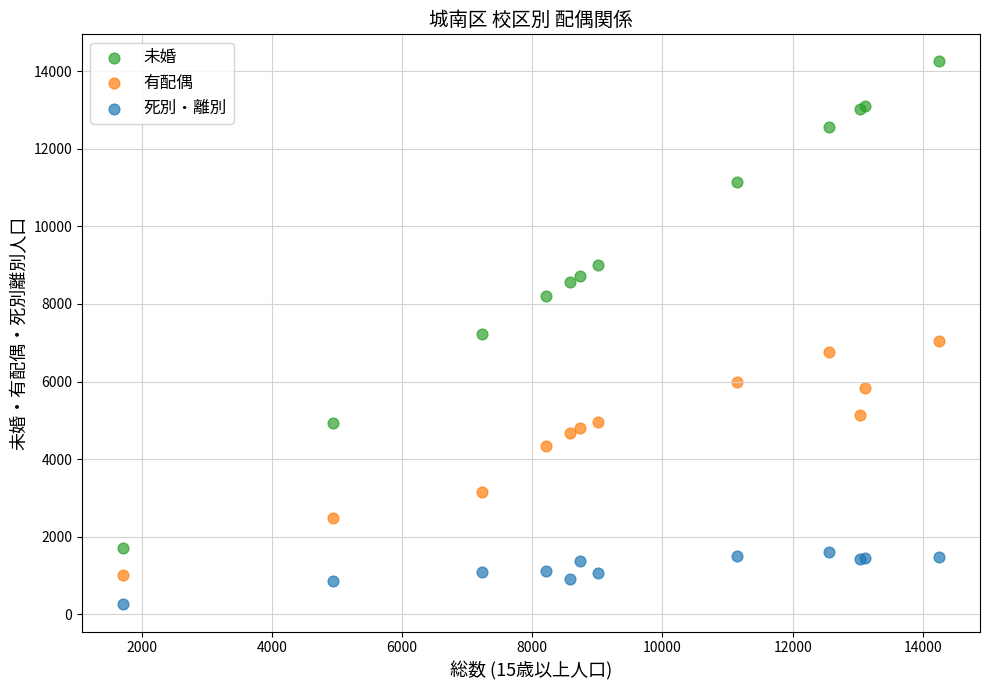

Which series contains the lowest Y value?

死別・離別